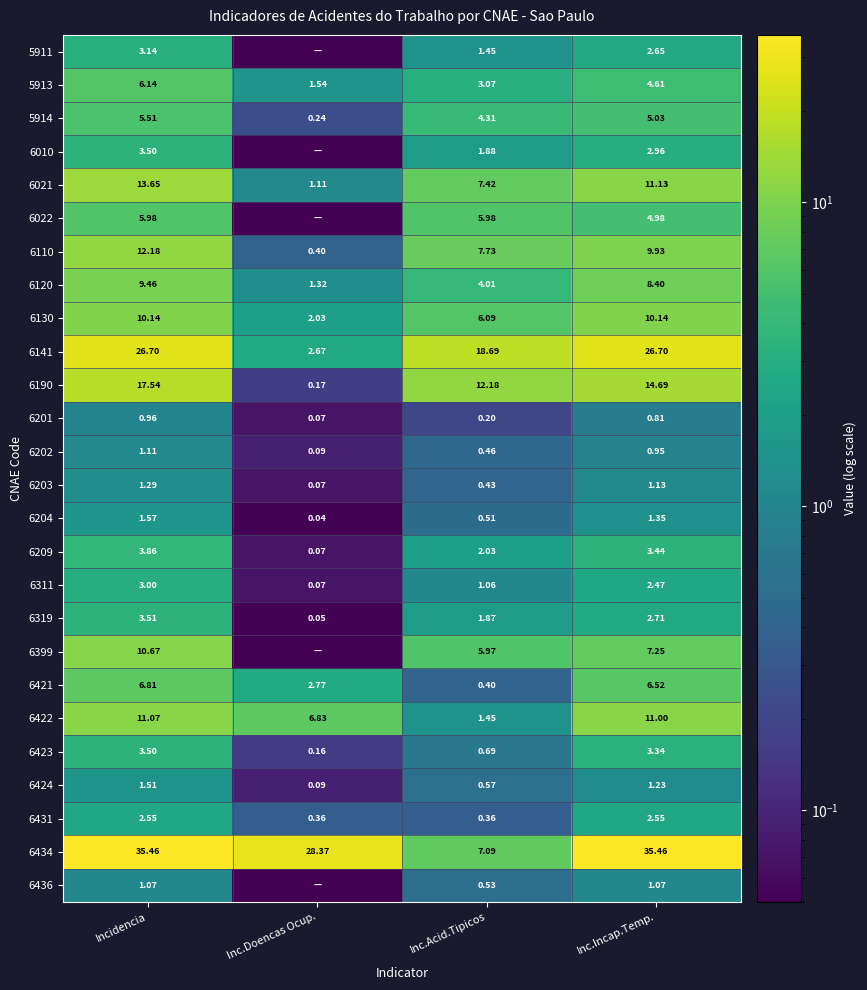

List the labels in order of 6110 value, largest first.

Incidencia, Inc.Incap.Temp., Inc.Acid.Tipicos, Inc.Doencas Ocup.